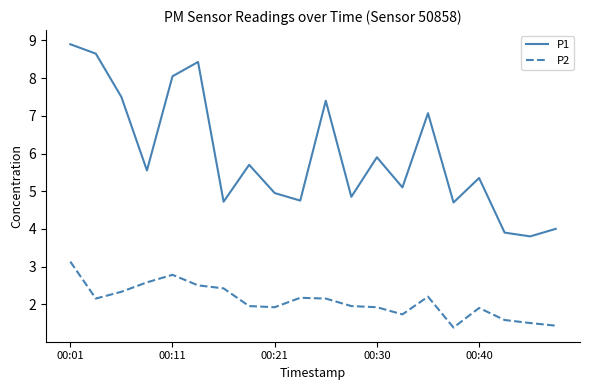

How many lines are shown in the chart?

2